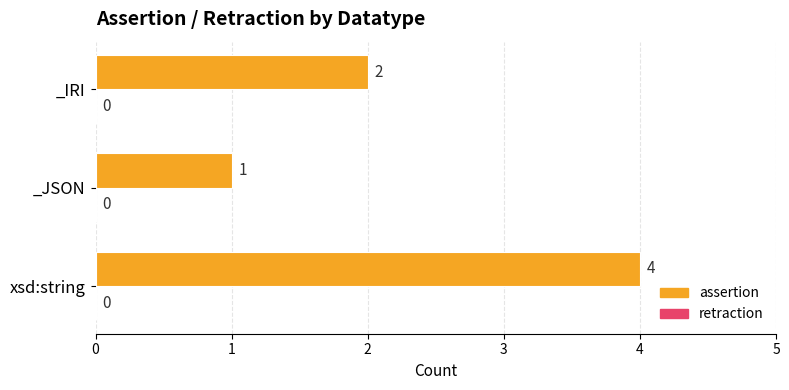

Does the chart contain stacked bars?

No